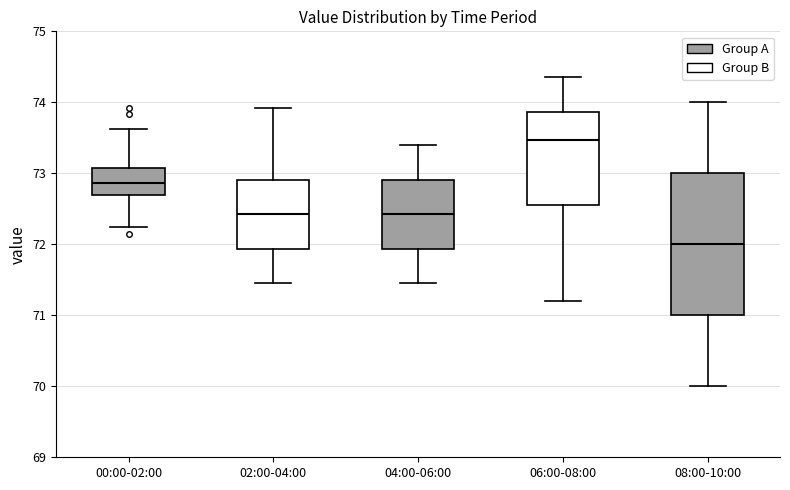

Which box is the tallest, from its lower edge to its upper edge?

08:00-10:00